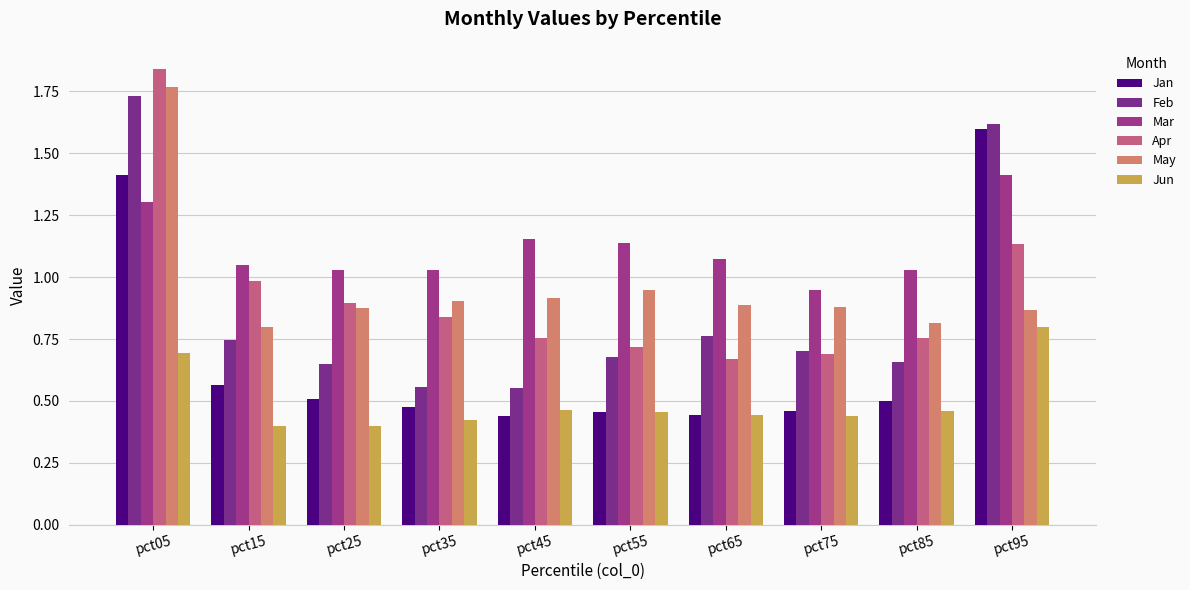

Which series has the widest spread of values?

Feb